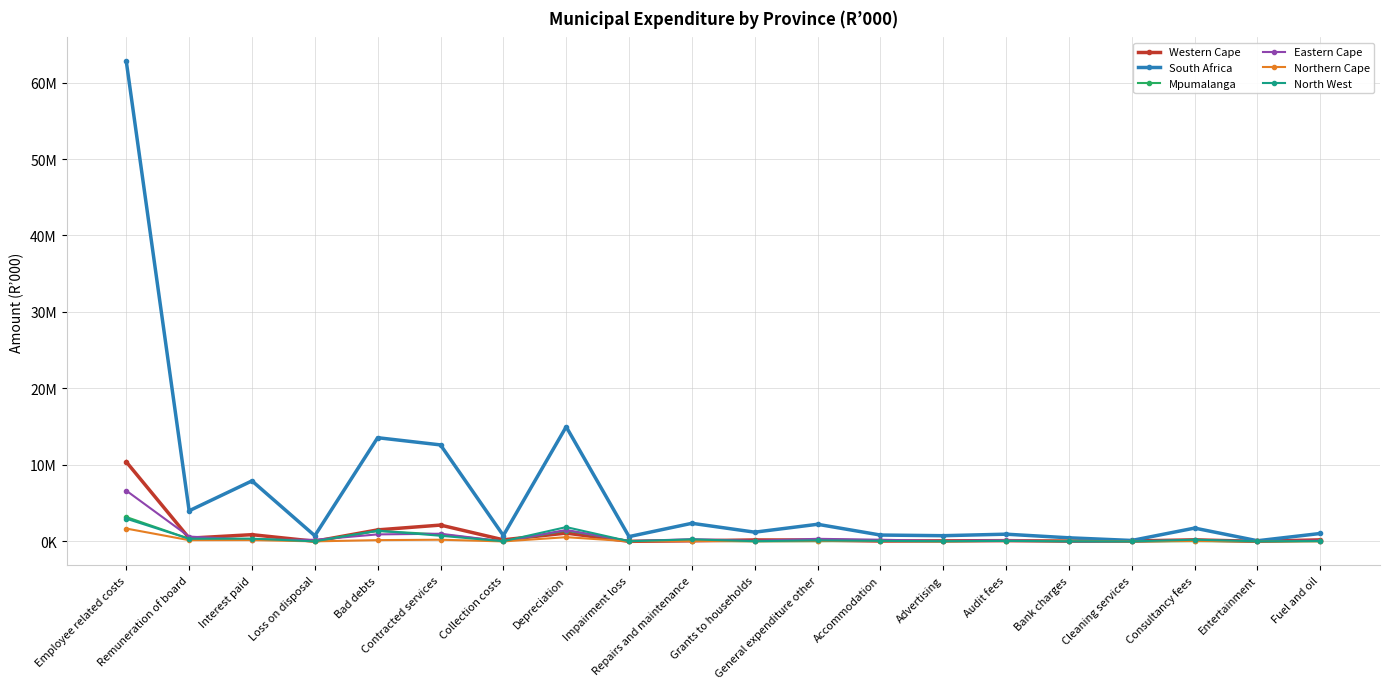

Reading left to right, transcribe all the data shown in this chart.

Western Cape: 10398182	425510	882380	21255	1507976	2136936	208704	1089834	10999	80984	191836	182673	51678	75587	100969	44703	55548	206555	9541	204187
South Africa: 62760466	4005558	7915775	743085	13561244	12618842	770873	14992220	629653	2370453	1209194	2241102	833878	748298	946935	472588	124504	1742511	88080	1037859
Mpumalanga: 3190736	342332	316451	78422	1360288	920812	2509	1417101	60813	84278	18525	29751	60189	28404	82089	31390	1205	35318	5994	27413
Eastern Cape: 6637601	632820	212539	213448	918173	1005768	726	1499270	33836	294692	84674	340167	221622	58140	182831	21780	10566	162339	18481	118347
Northern Cape: 1682491	163664	177190	7103	169458	222507	147	554583	18501	60795	19962	48758	53232	10817	77771	89895	4094	59864	3393	17557
North West: 2973317	349048	362813	9446	1407231	740164	21918	1873145	22976	266757	31930	133736	71316	32800	65594	21831	4274	224243	16955	49535